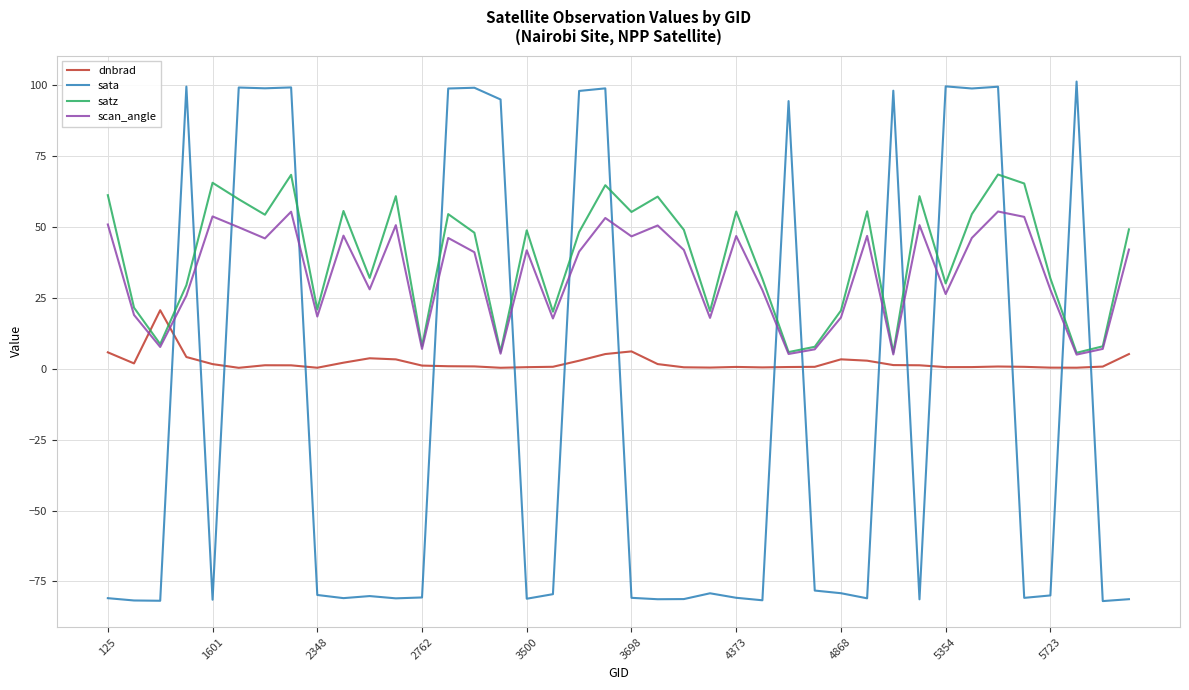

What is the maximum value shown in the chart?

101.1